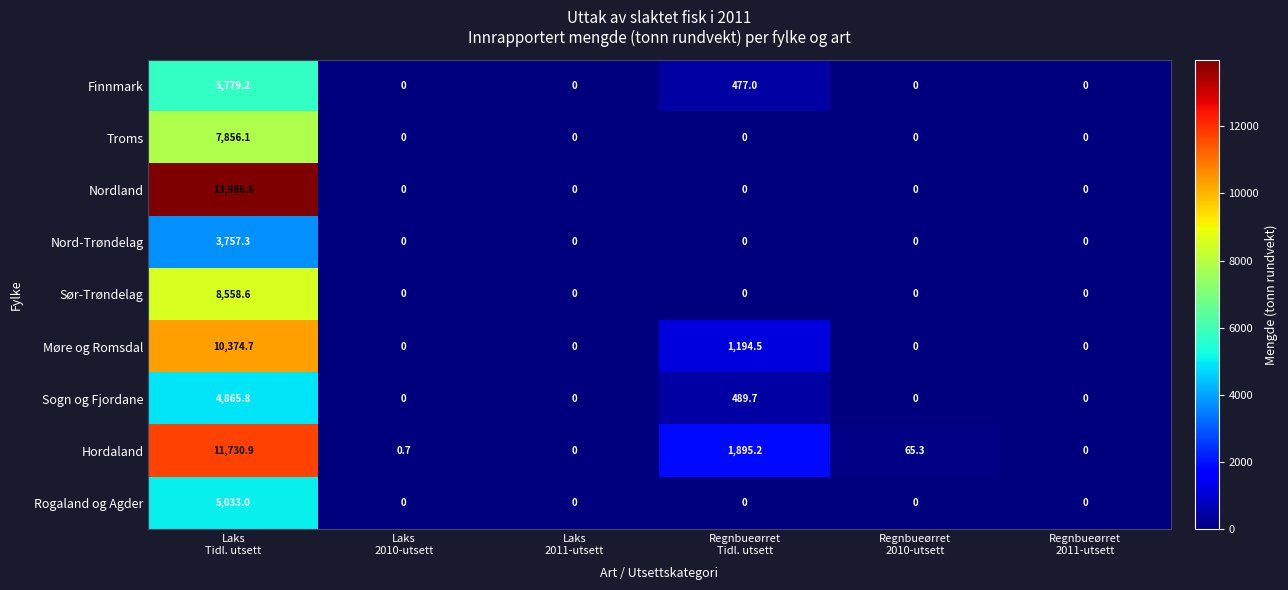

Which series changed the most between Regnbueørret
Tidl. utsett and Regnbueørret
2010-utsett?

Hordaland